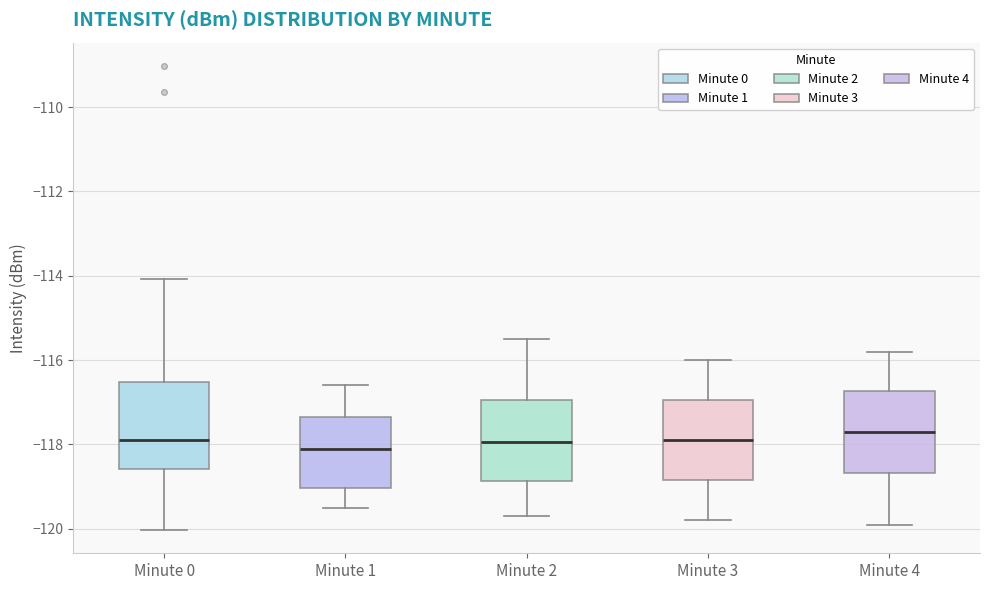

Reading left to right, transcribe this box plot: for each box, give where its median line is, the range the box spans, and where its two whiskers end, as read against the y-axis. The values are not printed on the chart, so give them approximately, as read against the axis.

Minute 0: median -117.8, box -118.6 to -116.6, whiskers -120.0 to -114.0
Minute 1: median -118.0, box -119.0 to -117.4, whiskers -119.4 to -116.6
Minute 2: median -118.0, box -118.8 to -117.0, whiskers -119.6 to -115.4
Minute 3: median -117.8, box -118.8 to -117.0, whiskers -119.8 to -116.0
Minute 4: median -117.6, box -118.6 to -116.8, whiskers -119.8 to -115.8